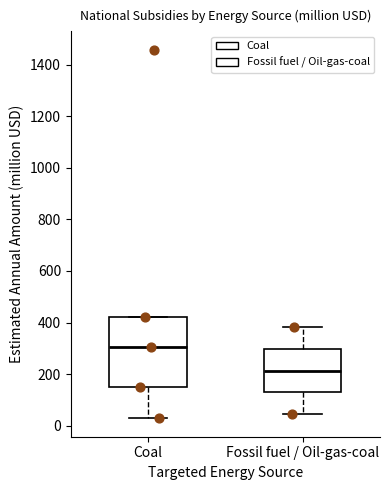

Reading left to right, transcribe this box plot: for each box, give where its median line is, the range the box spans, and where its two whiskers end, as read against the y-axis. The values are not printed on the chart, so give them approximately, as read against the axis.

Coal: median 300, box 160 to 420, whiskers 20 to 420
Fossil fuel / Oil-gas-coal: median 220, box 120 to 300, whiskers 40 to 380